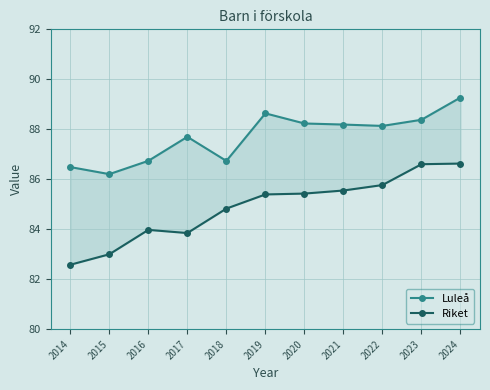

The Riket series shows 20.8 at 2020. True or false?

False